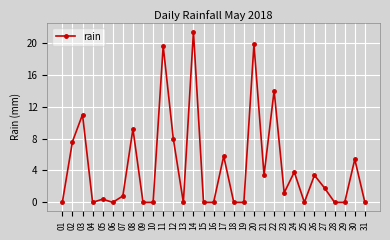

Is it true that the value at 19 is 0.0?

True